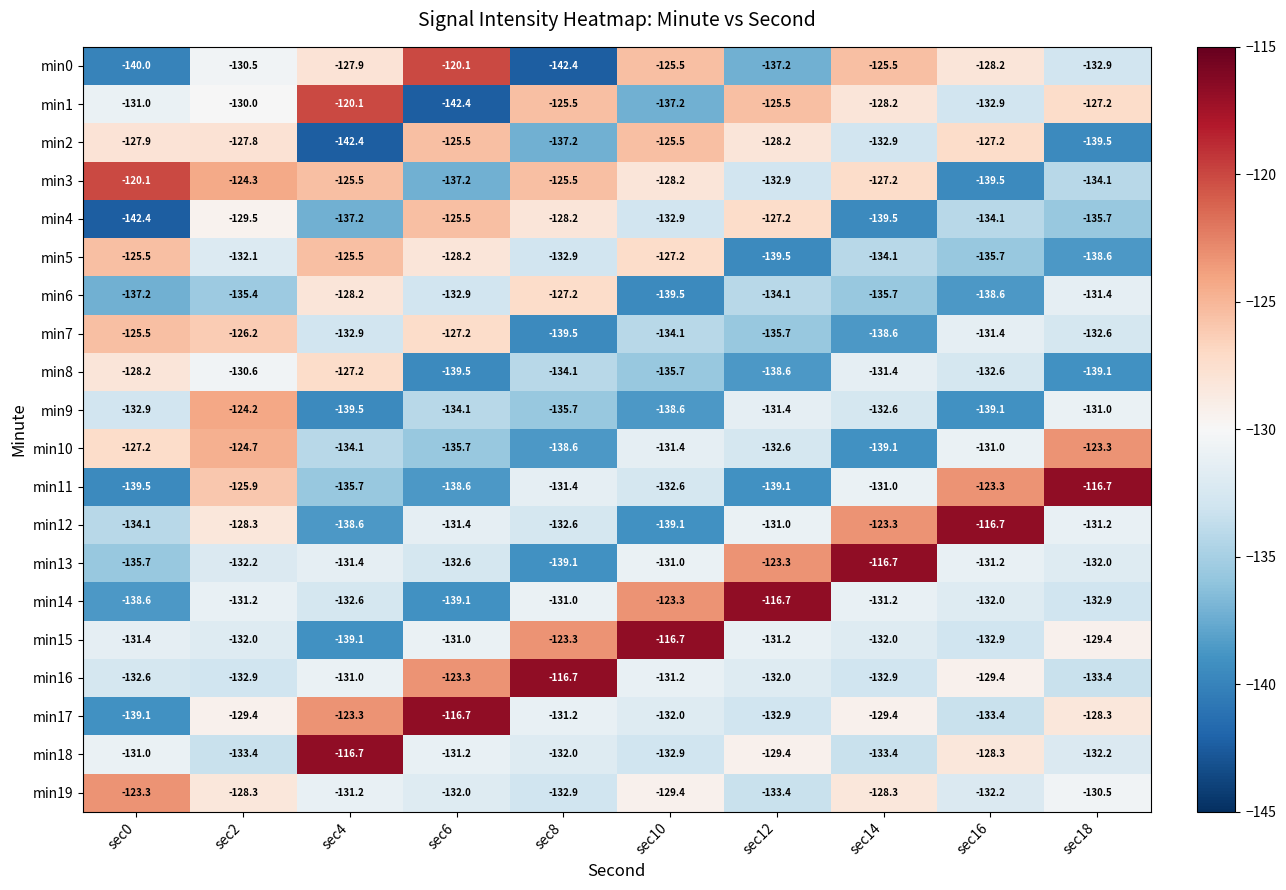

What is the sum of all min19 values?

-1301.5